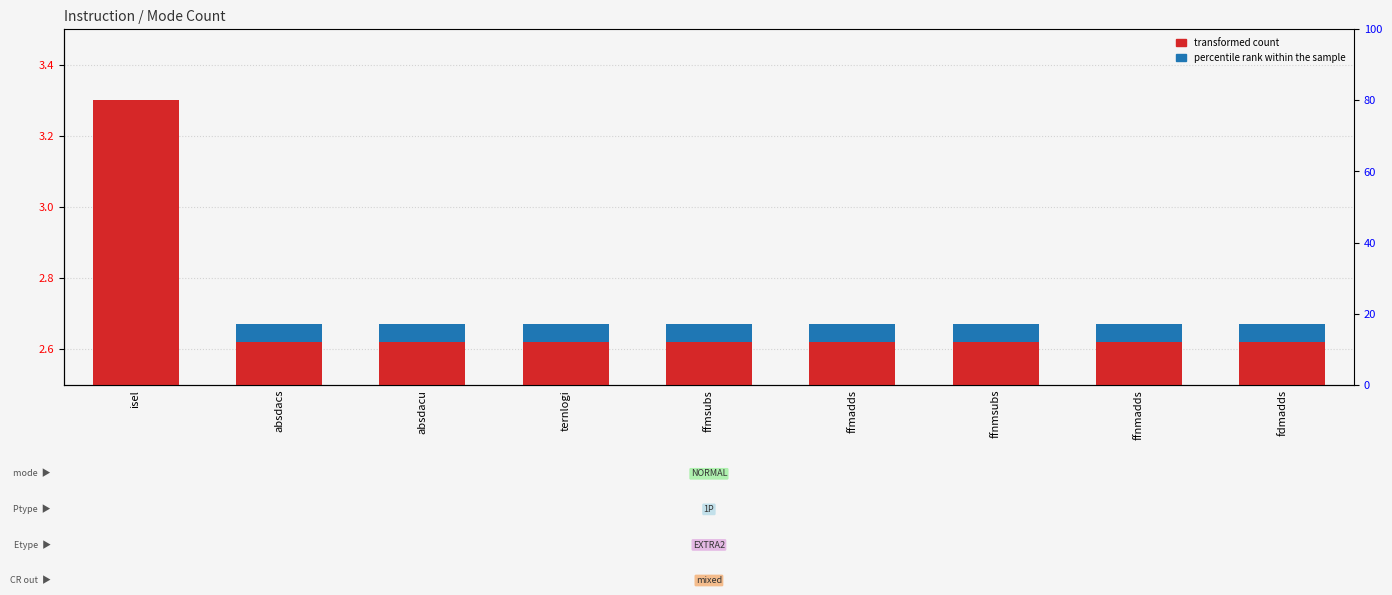

How many data points does each series have?

9